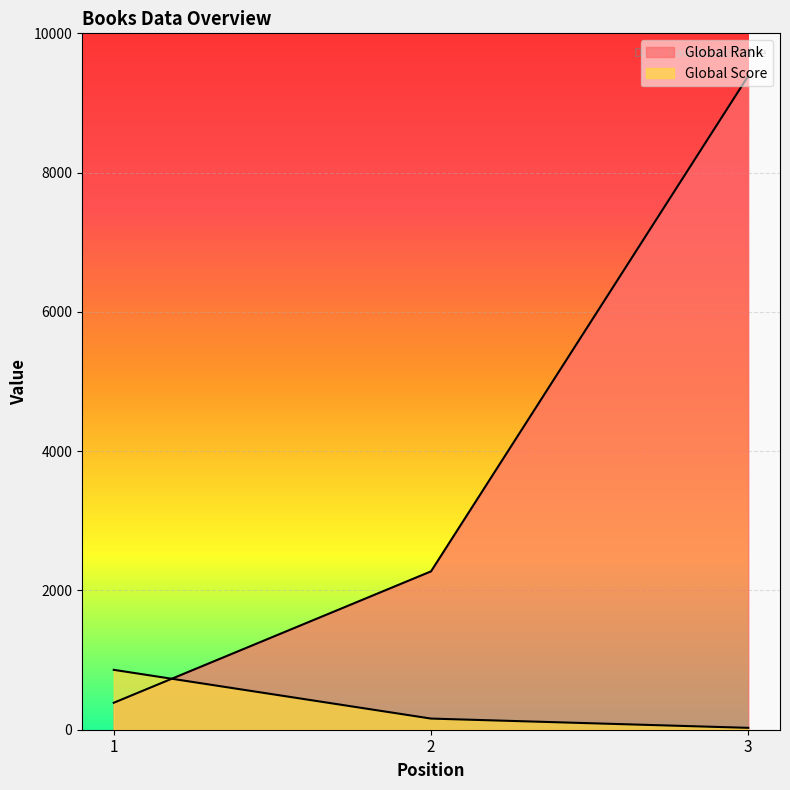

What is the maximum value shown in the chart?

9389